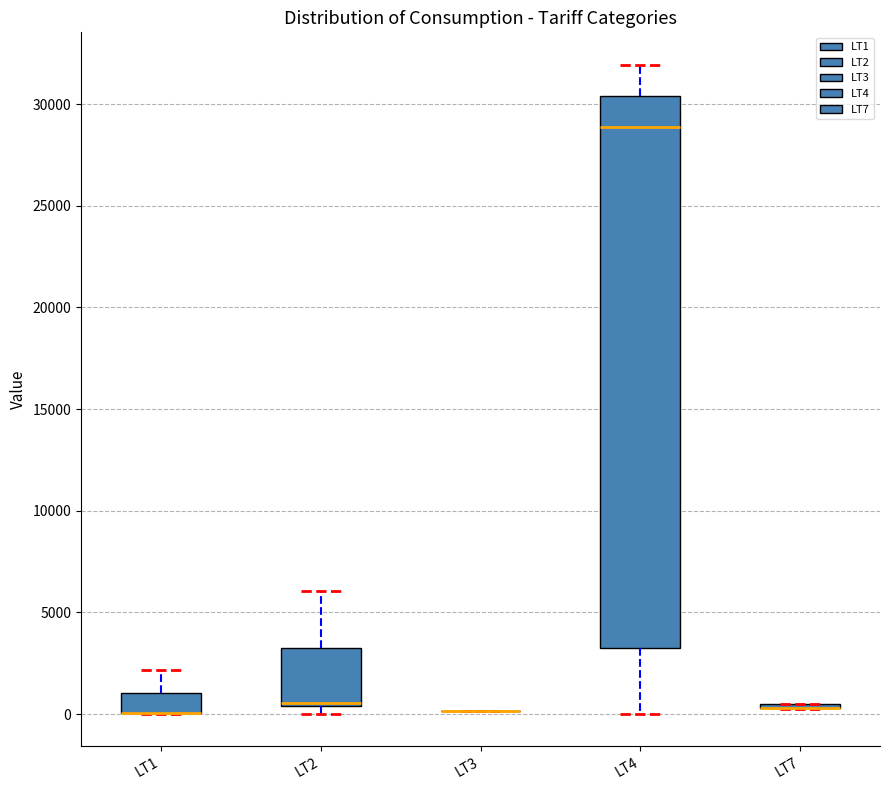

Reading left to right, read every box against the y-axis: the position of its median line, the range the box covers, and the ends of its whiskers. The values are not printed on the chart, so give them approximately, as read against the axis.

LT1: median 0 (drawn on the box's lower edge), box 0 to 1000, whiskers 0 to 2000
LT2: median 500 (just above the box's lower edge), box 500 to 3000, whiskers 0 to 6000
LT3: box collapsed to a line at 0, whiskers 0 to 0
LT4: median 29000, box 3000 to 30500, whiskers 0 to 32000
LT7: box collapsed to a line at 500, whiskers 0 to 500